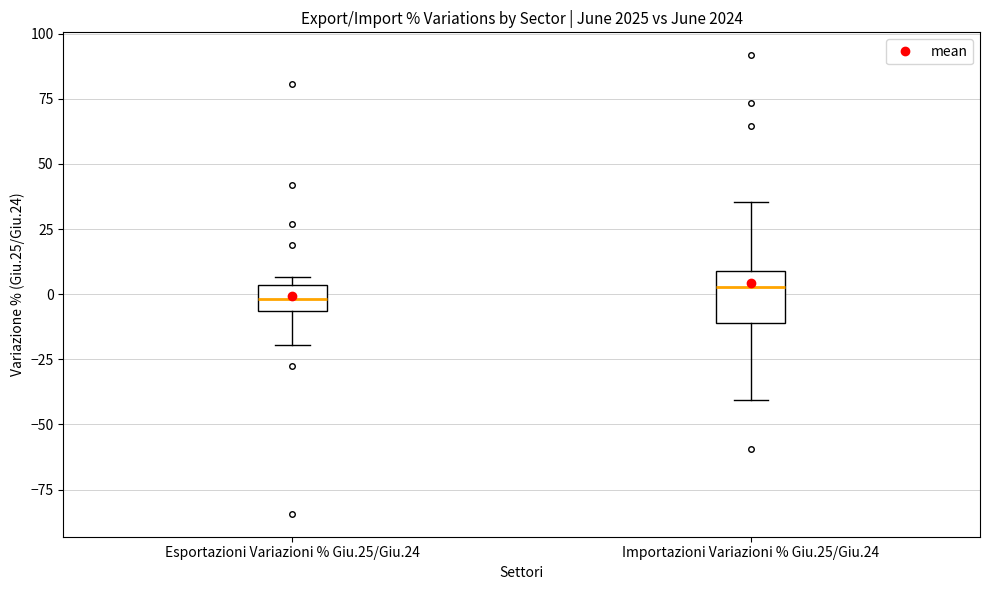

Where is the upper edge of the box for Importazioni Variazioni % Giu.25/Giu.24 on the y-axis? The values are not printed on the chart, so give them approximately, as read against the axis.

10